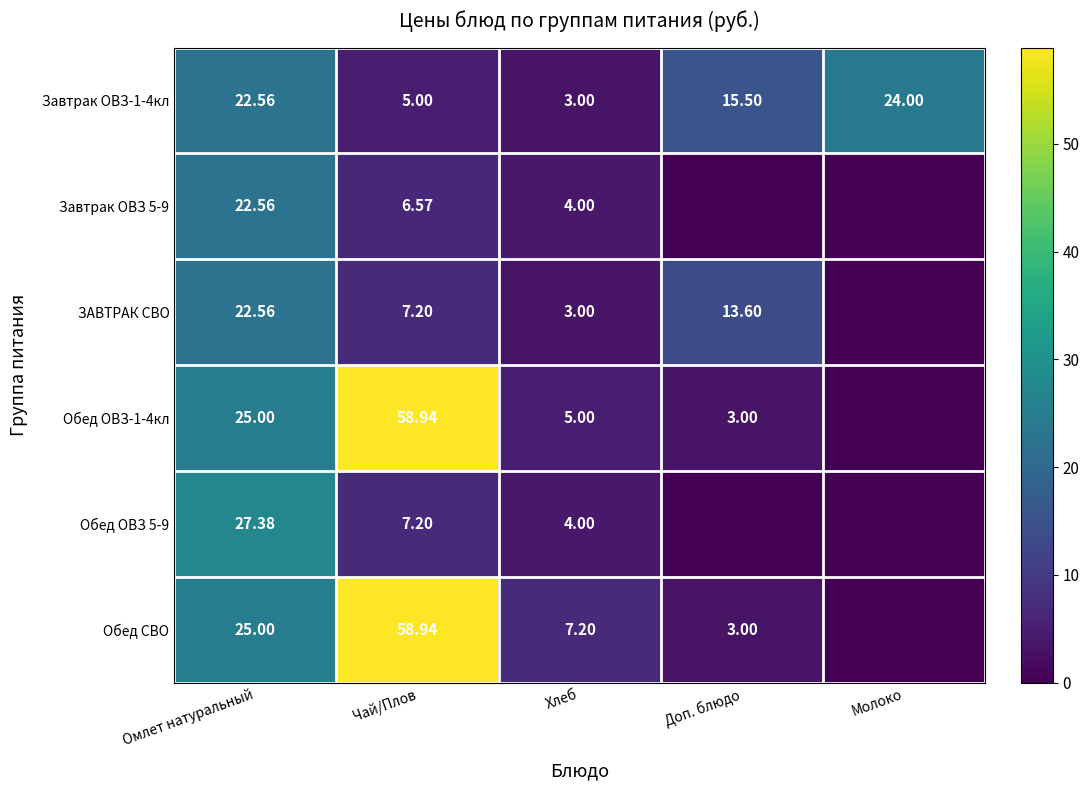

Is the value of Обед ОВЗ 5-9 at Омлет натуральный greater than the value of Обед ОВЗ-1-4кл at Омлет натуральный?

Yes